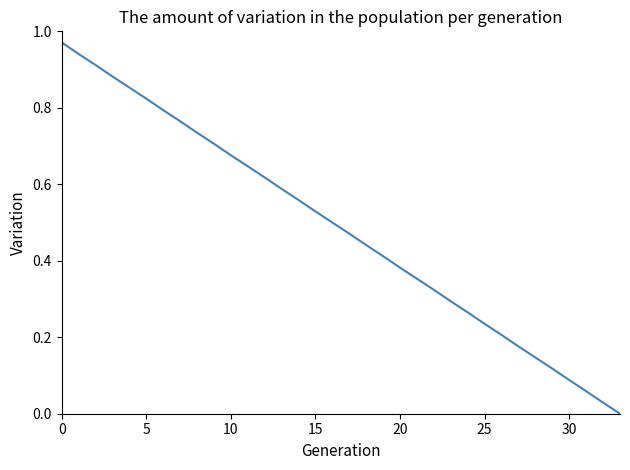

Does the chart have visible grid lines?

No